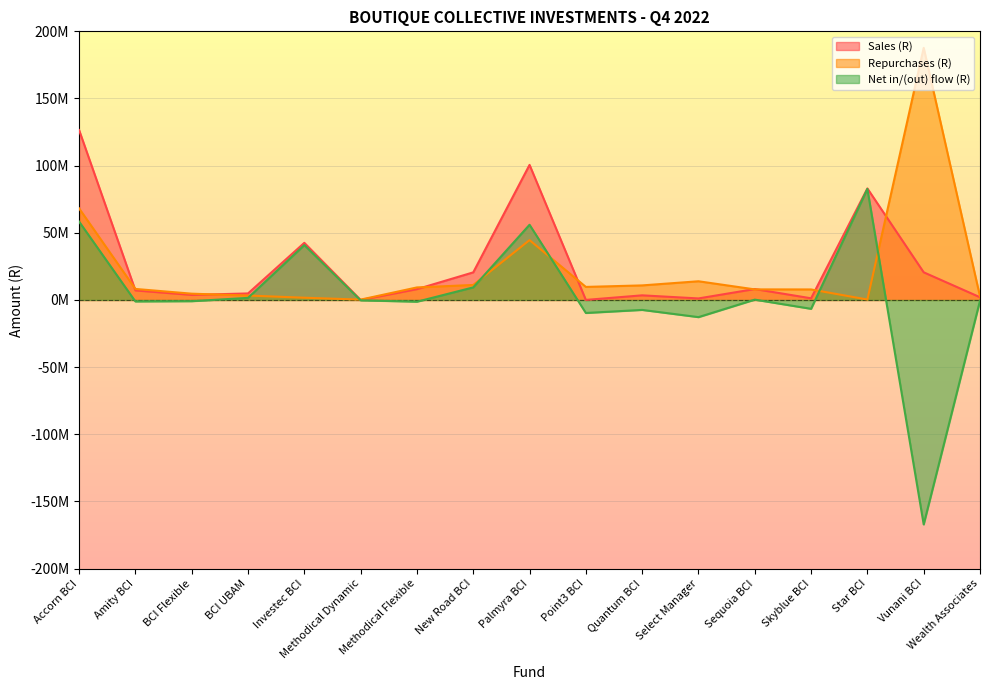

What is the value of the Sales (R) point at the 15th from the left?

83022854.6